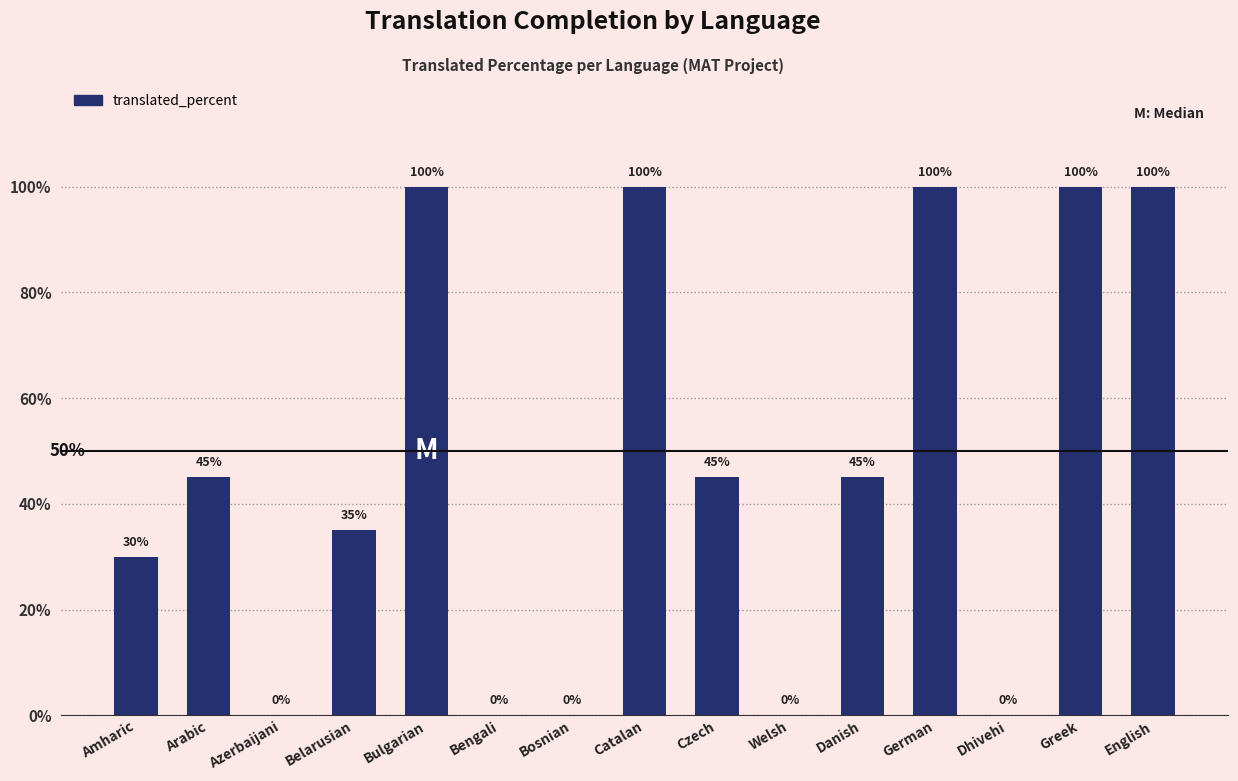

What is the maximum value shown in the chart?

100